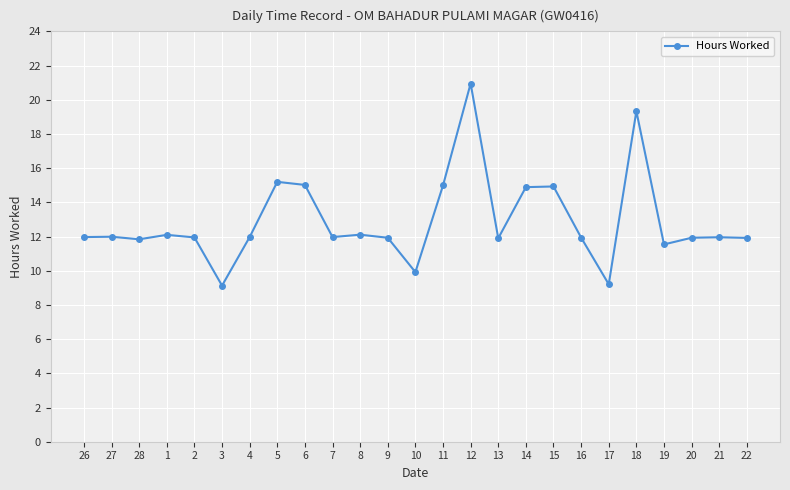

What is the difference between the maximum and minimum values?

11.8